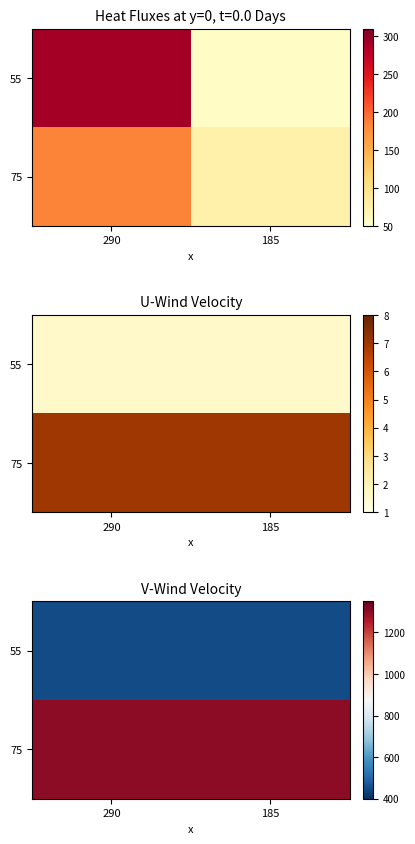

What is the spread (max minus min) of values at 185?

850